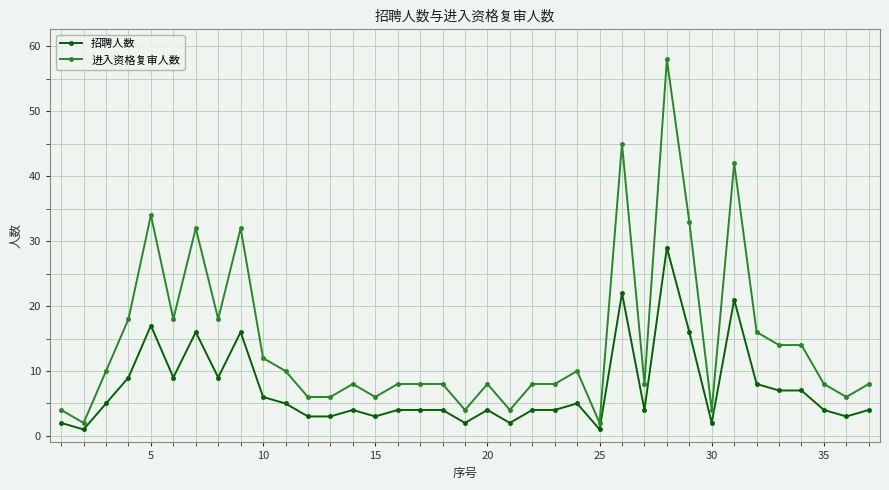

True or false: 进入资格复审人数 and 招聘人数 intersect in this chart.

False